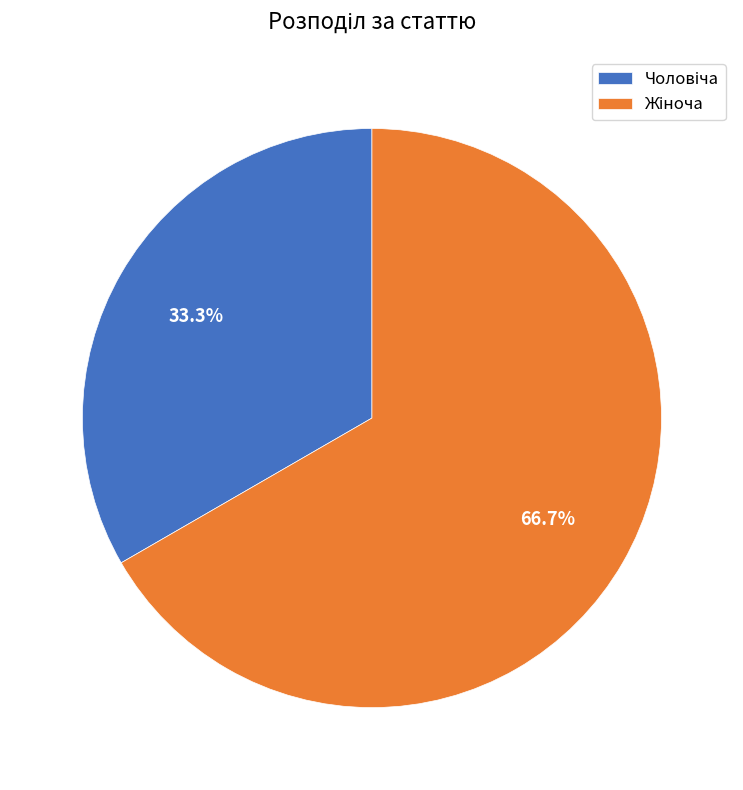

Is there a majority slice in this chart?

Yes